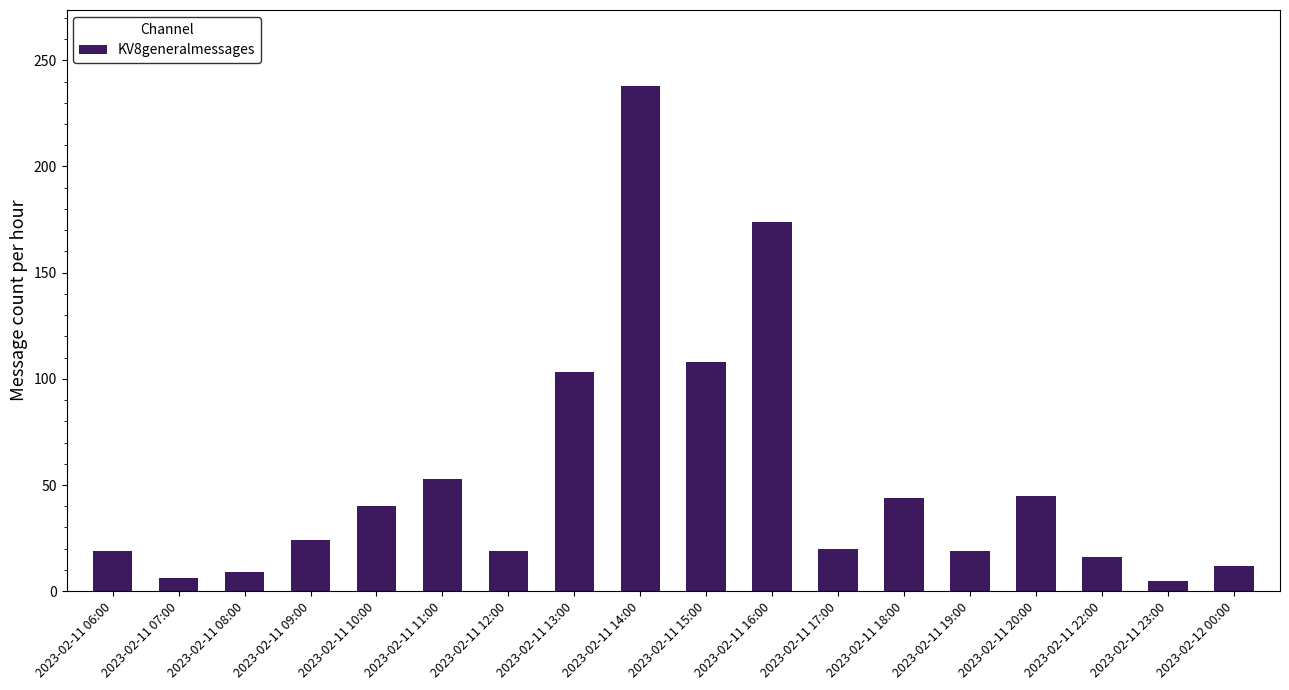

What is the value of the 4th bar from the left?

24